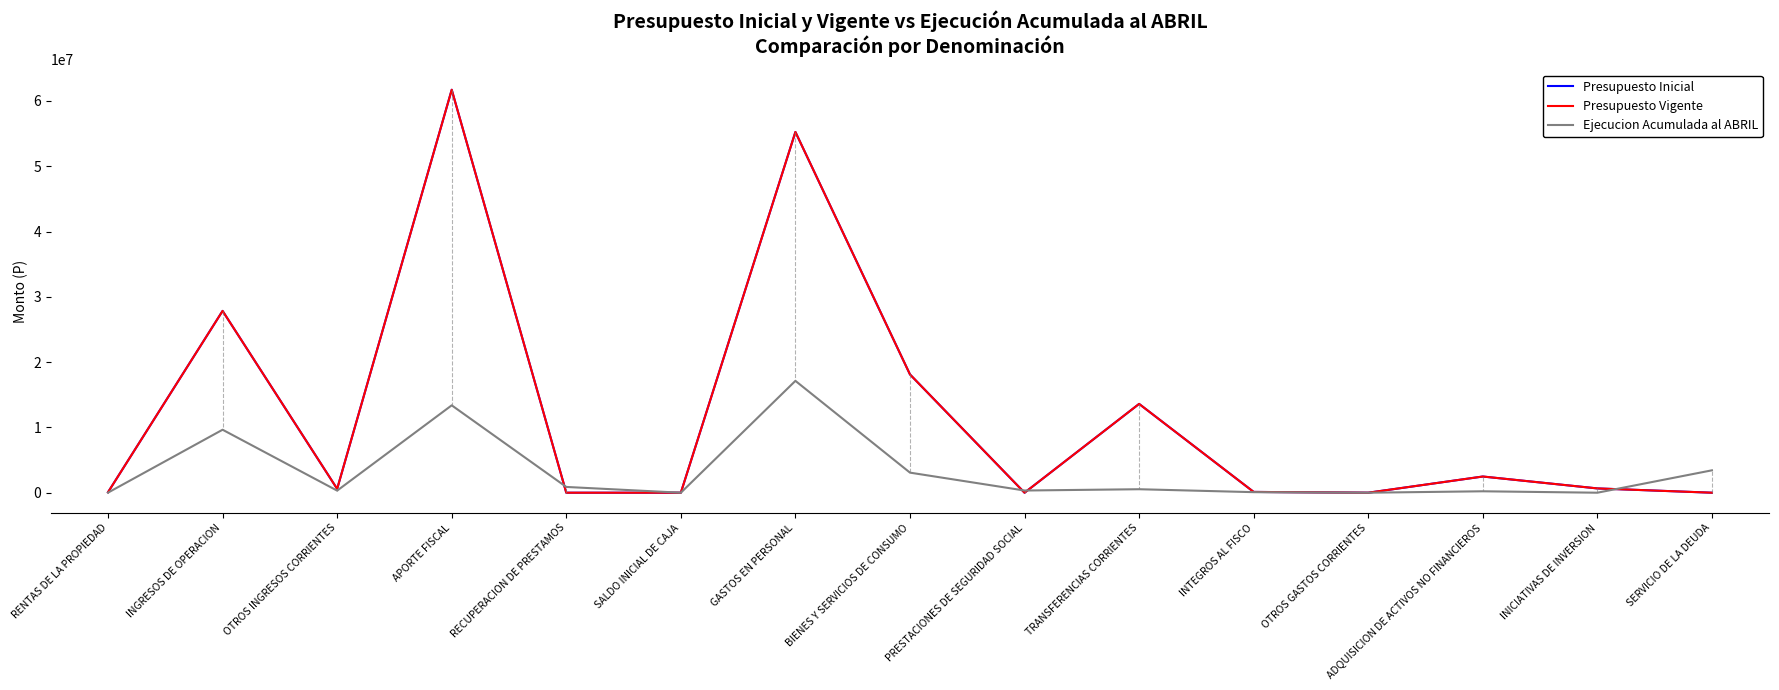

What value does the Presupuesto Vigente series have at OTROS INGRESOS CORRIENTES?

588909